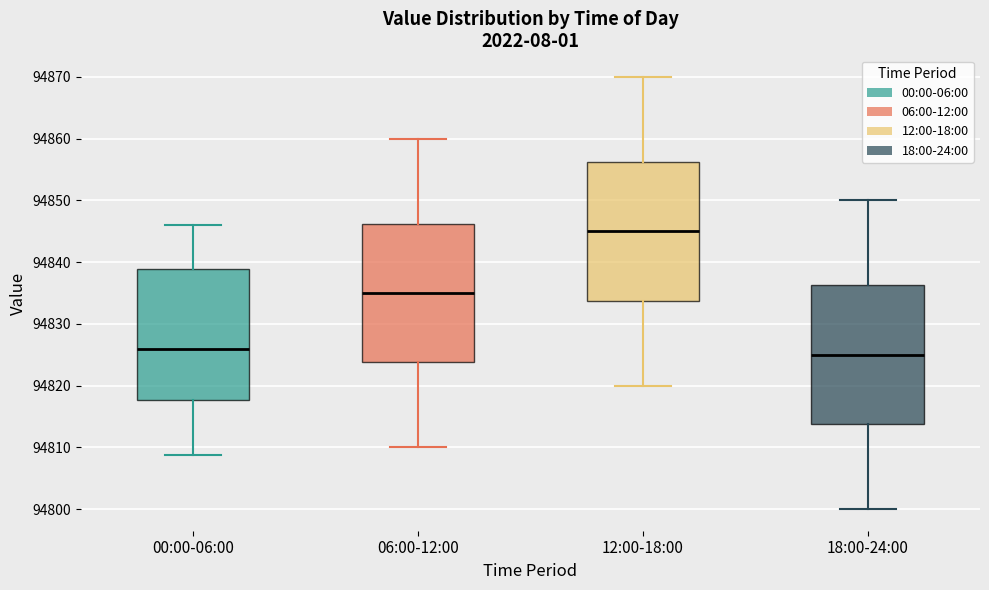

Reading left to right, read every box against the y-axis: the position of its median line, the range the box covers, and the ends of its whiskers. The values are not printed on the chart, so give them approximately, as read against the axis.

00:00-06:00: median 94826, box 94818 to 94839, whiskers 94809 to 94846
06:00-12:00: median 94835, box 94824 to 94846, whiskers 94810 to 94860
12:00-18:00: median 94845, box 94834 to 94856, whiskers 94820 to 94870
18:00-24:00: median 94825, box 94814 to 94836, whiskers 94800 to 94850